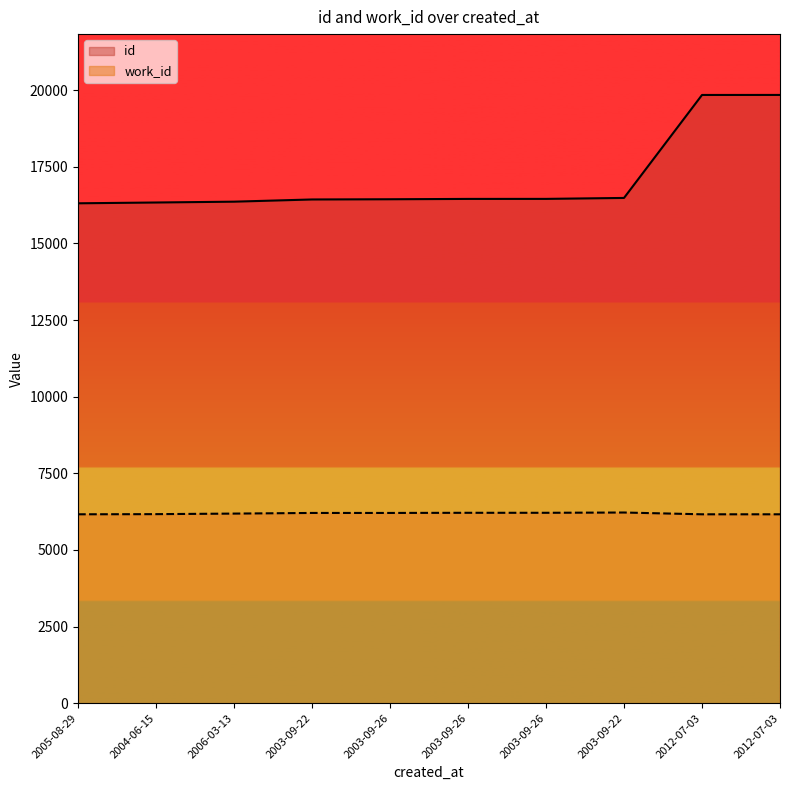

How many data points in id are less than 16454?

5